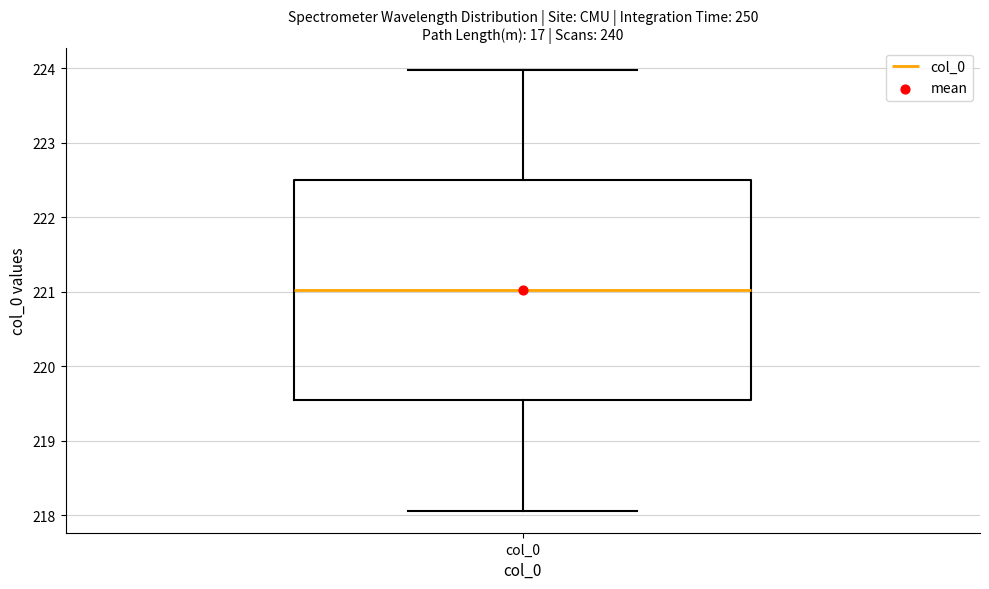

Read this box plot against the y-axis: the position of the median line, the range covered by the box, and the ends of both whiskers. The values are not printed on the chart, so give them approximately, as read against the axis.

median 221.0, box 219.5 to 222.5, whiskers 218.1 to 224.0